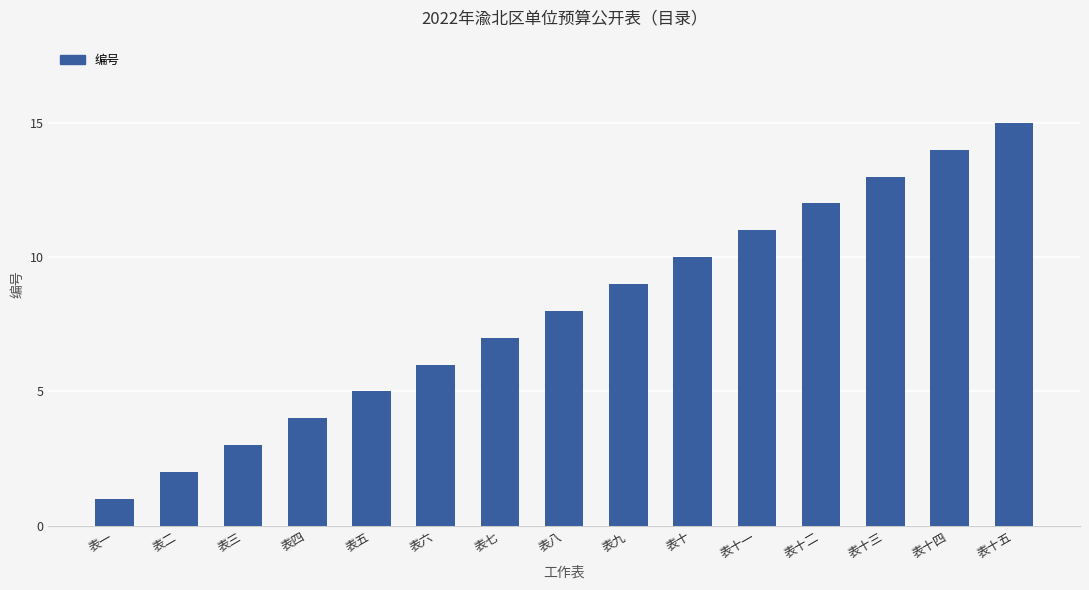

What is the change in value from 表五 to 表十?

+5